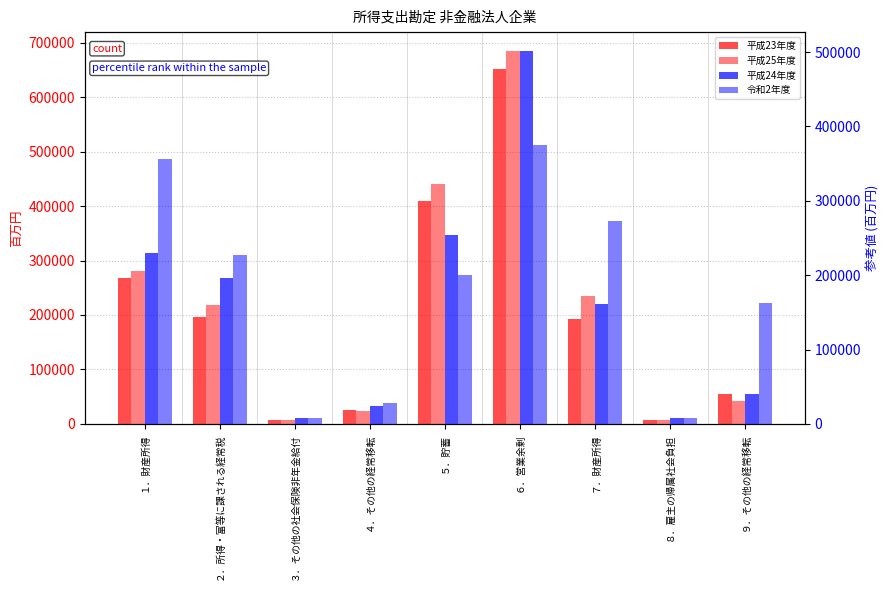

What is the average value of the 平成25年度 series?

215632